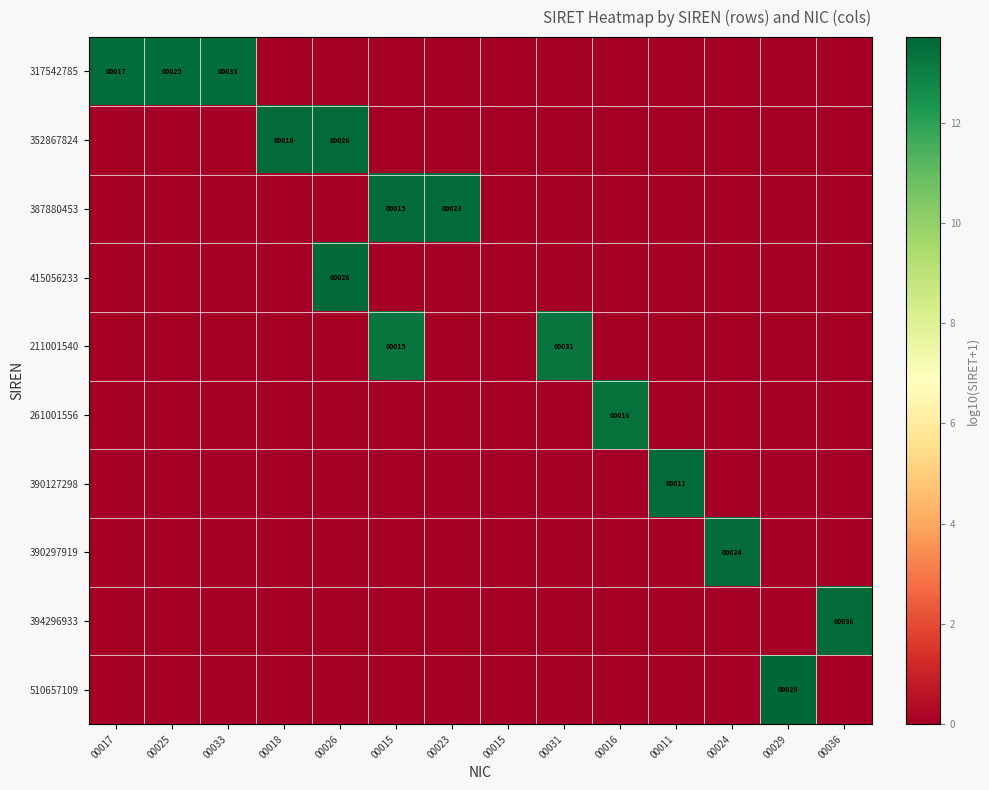

At 00015, list the series in order from smallest to largest.

317542785, 352867824, 415056233, 261001556, 390127298, 390297919, 394296933, 510657109, 211001540, 387880453